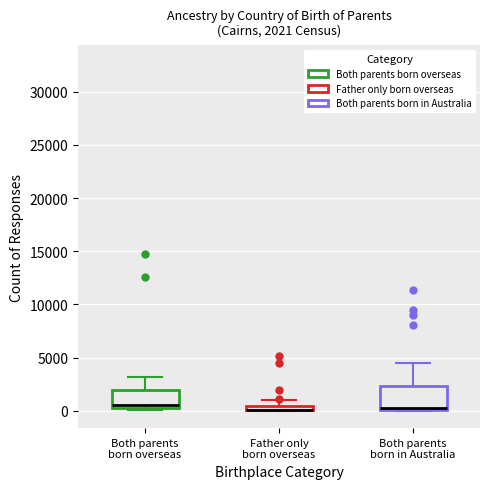

Which box is the tallest, from its lower edge to its upper edge?

Both parents born in Australia